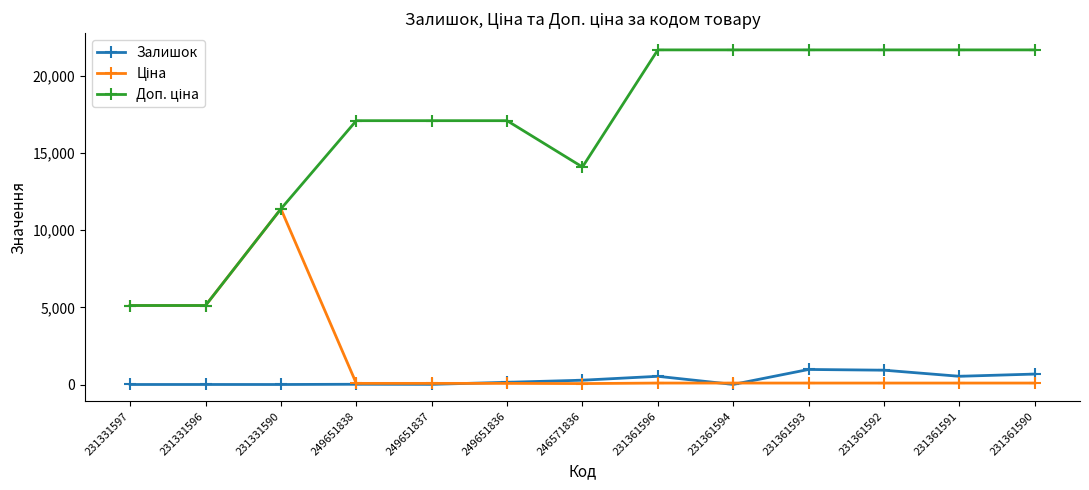

What is the difference between the Залишок values at 231331590 and 246571836?

278.0